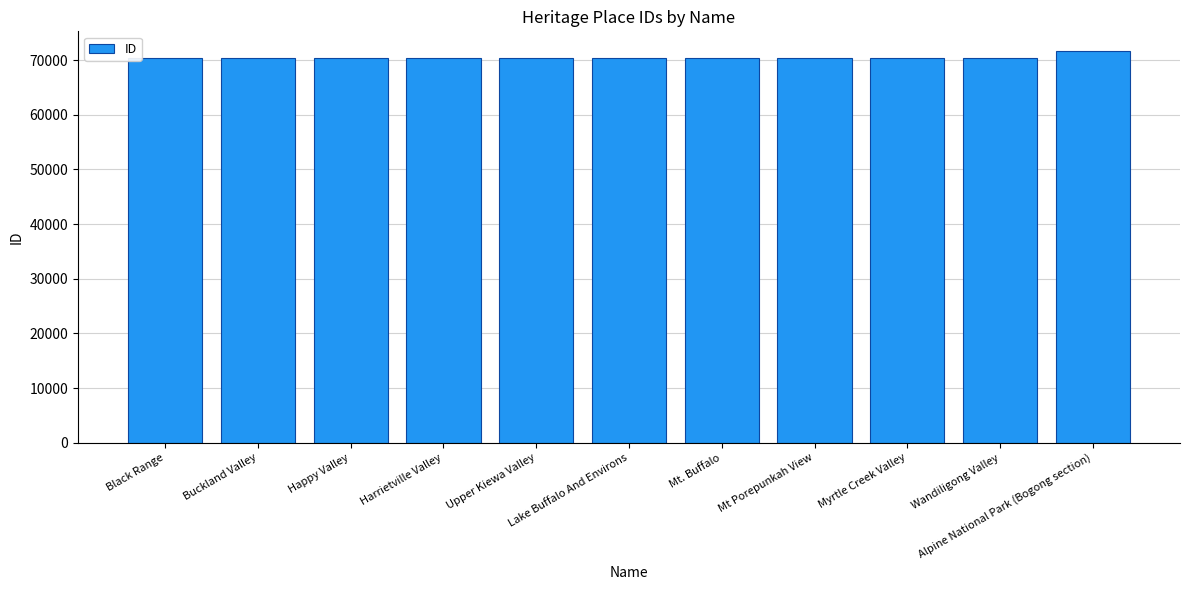

What is the average value?

70569